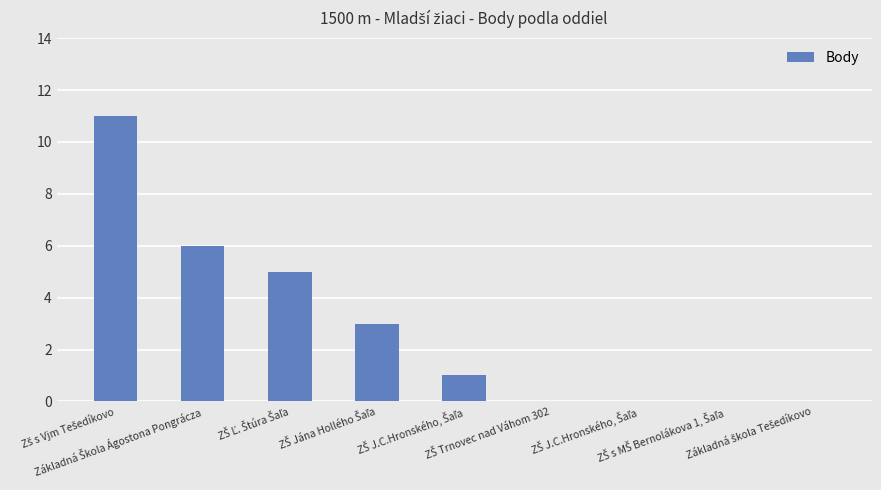

At which label is the value closest to 5?

ZŠ Ľ. Štúra Šaľa